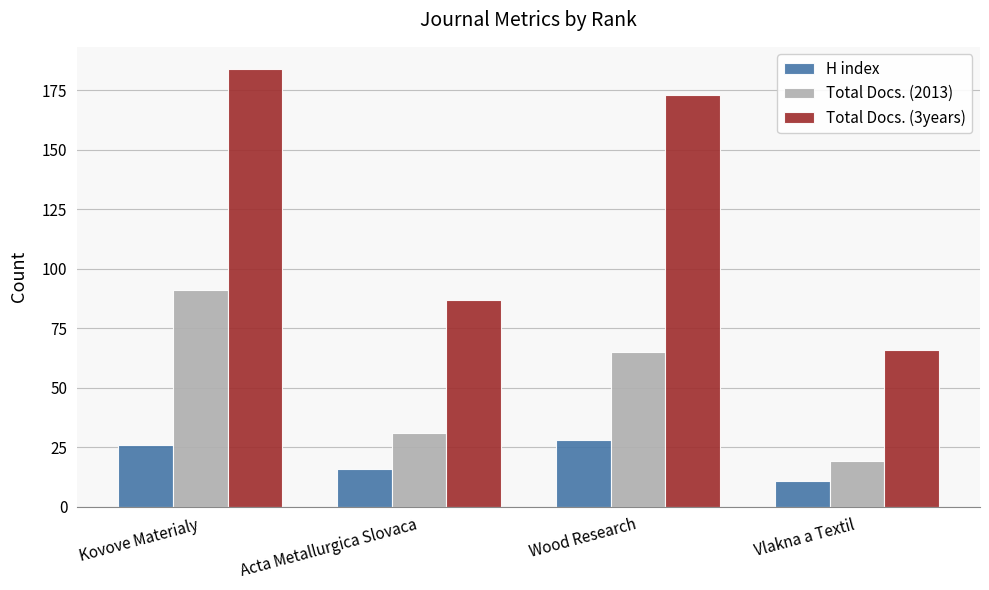

What is the greatest value displayed?

184